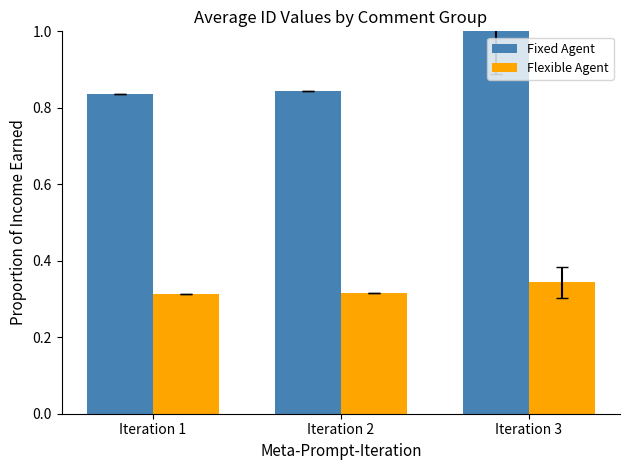

What are all the series names shown in the legend?

Fixed Agent, Flexible Agent